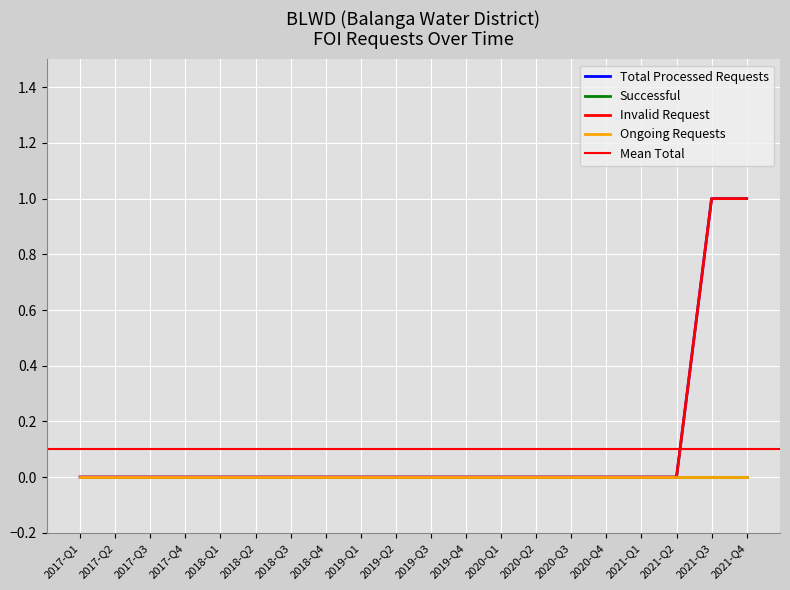

What is the difference between the second highest and second lowest values in the Total Processed Requests series?

1